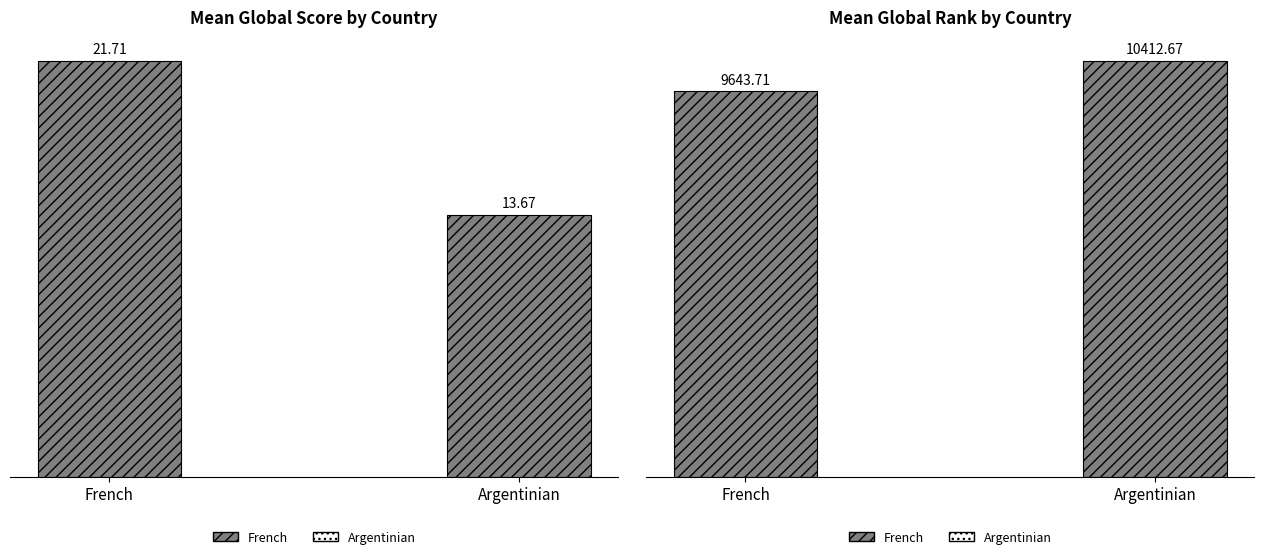

Is it true that Mean Rank equals 9643.7 at French?

True